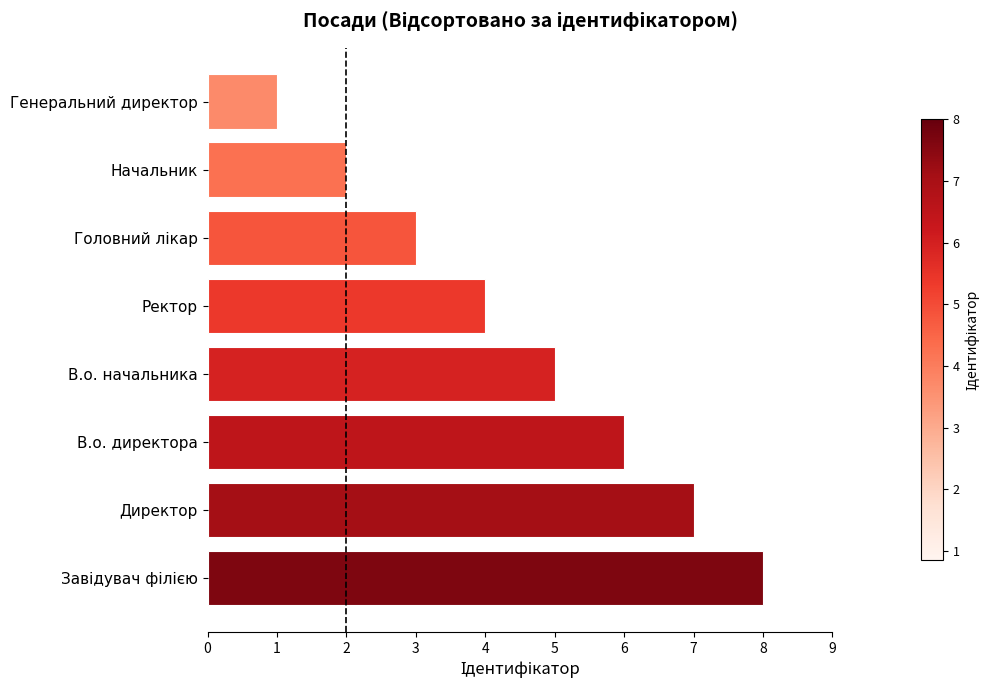

Reading top to bottom, transcribe all the data shown in this chart.

1	2	3	4	5	6	7	8